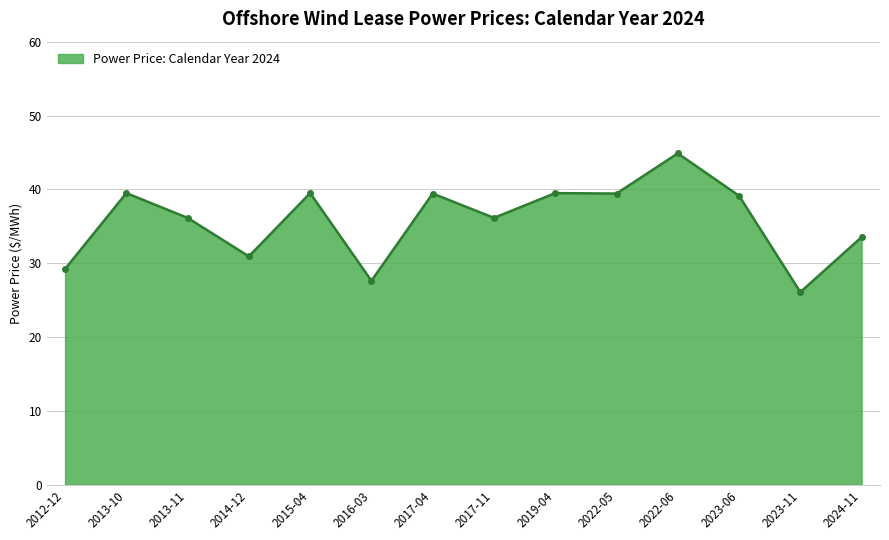

What is the change in value from 2016-03 to 2024-11?

+5.9